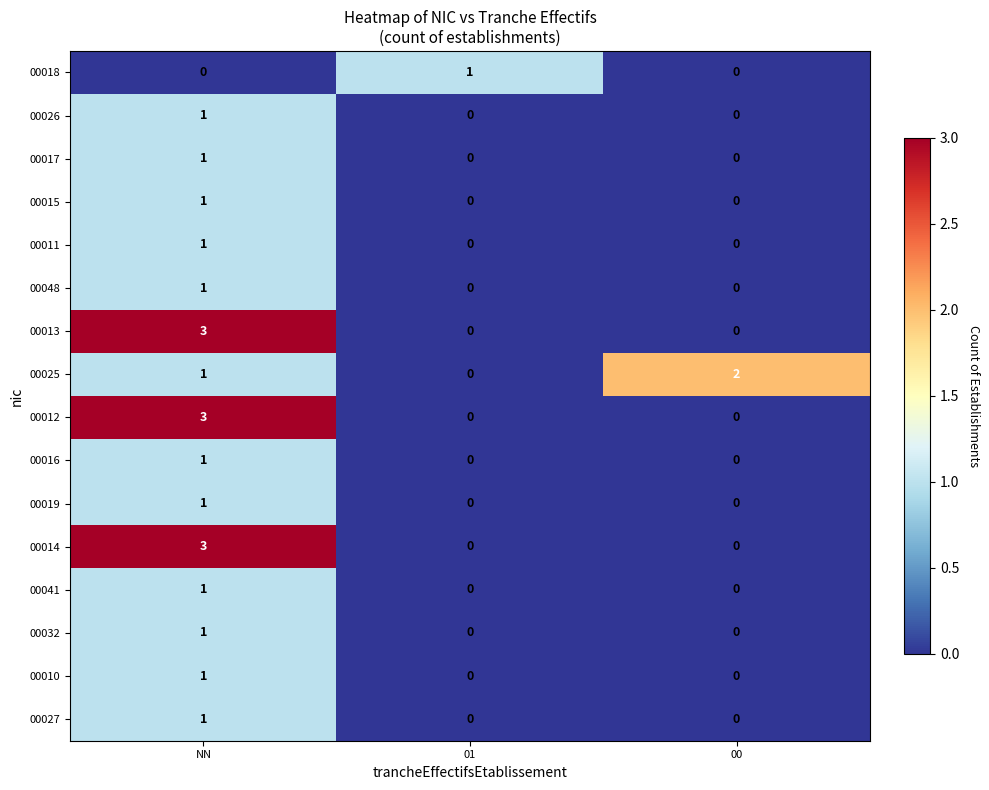

The value of 00013 at 01 is 0. True or false?

True